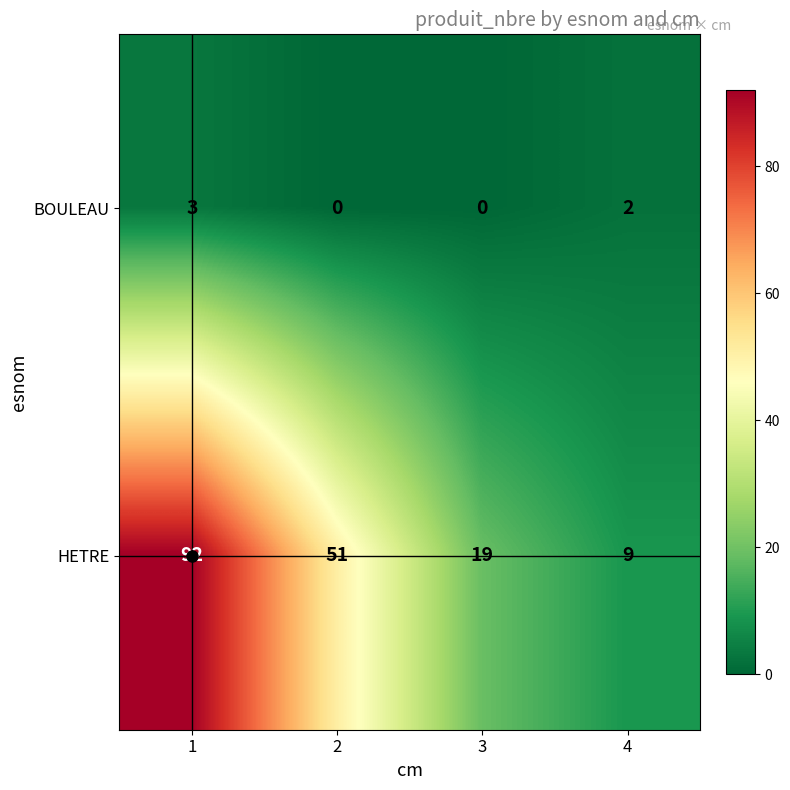

Count the number of data series in this chart.

2